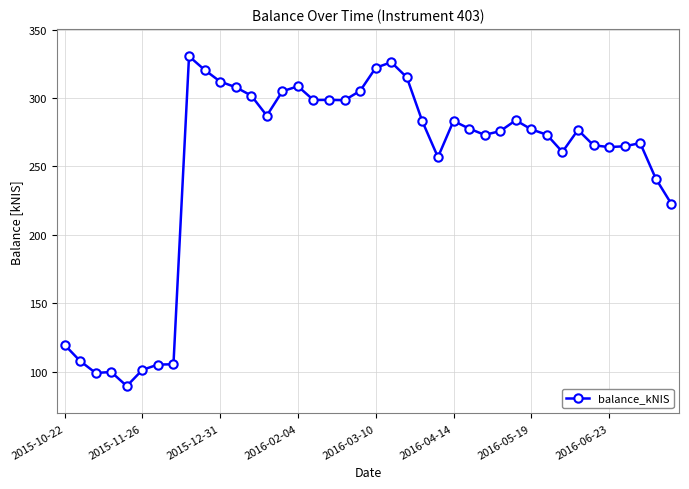

True or false: the data has more than 2 interior local peaks.

True